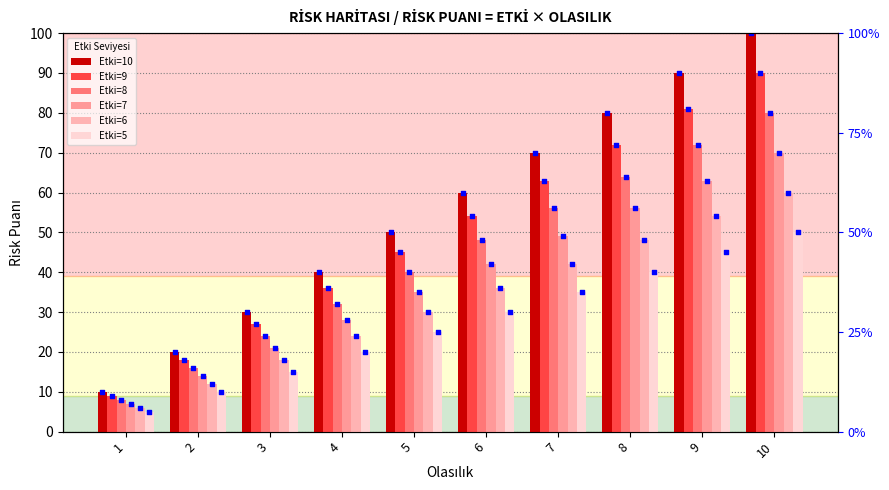

Which series has the widest spread of Y values?

Etki=10